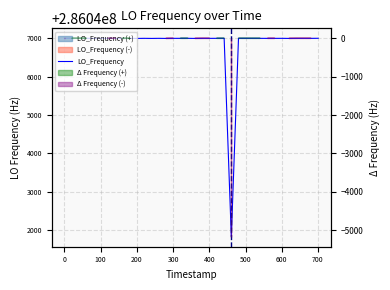

What is the greatest value displayed?

286047001.2